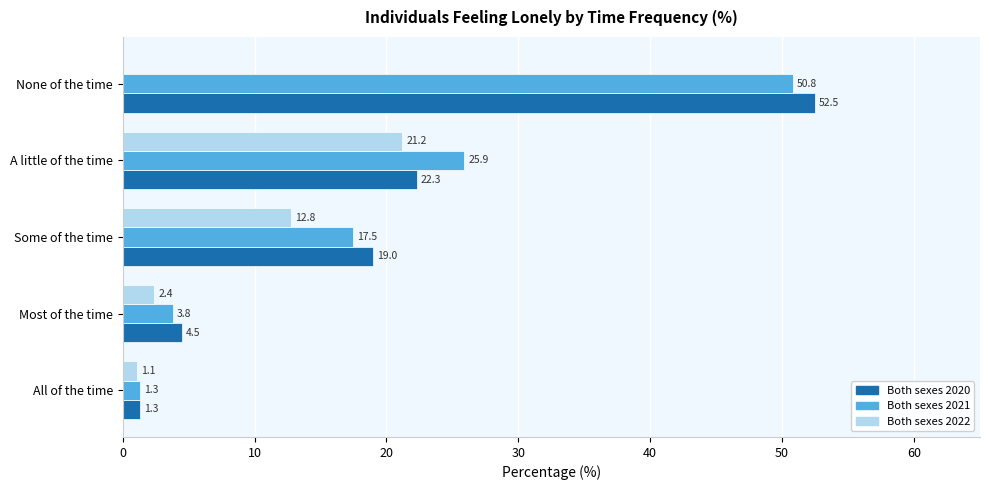

Which label corresponds to the largest value in the chart?

None of the time